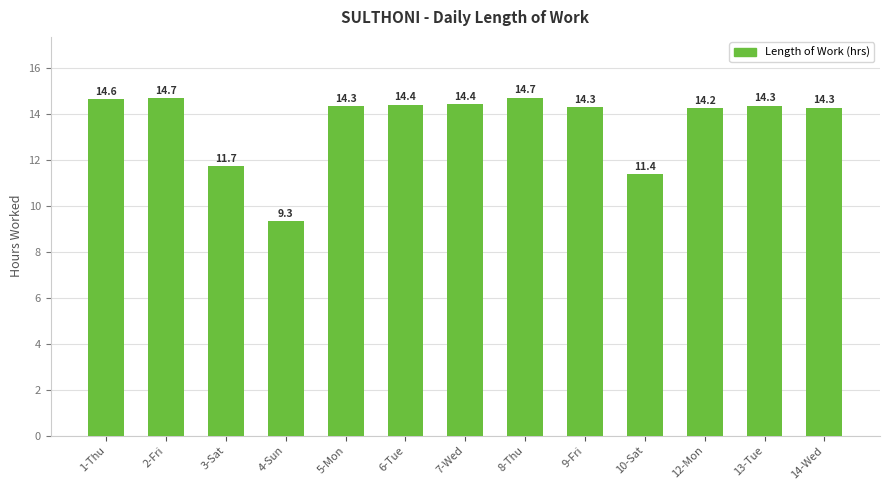

What is the difference between the second highest and second lowest values?

3.3